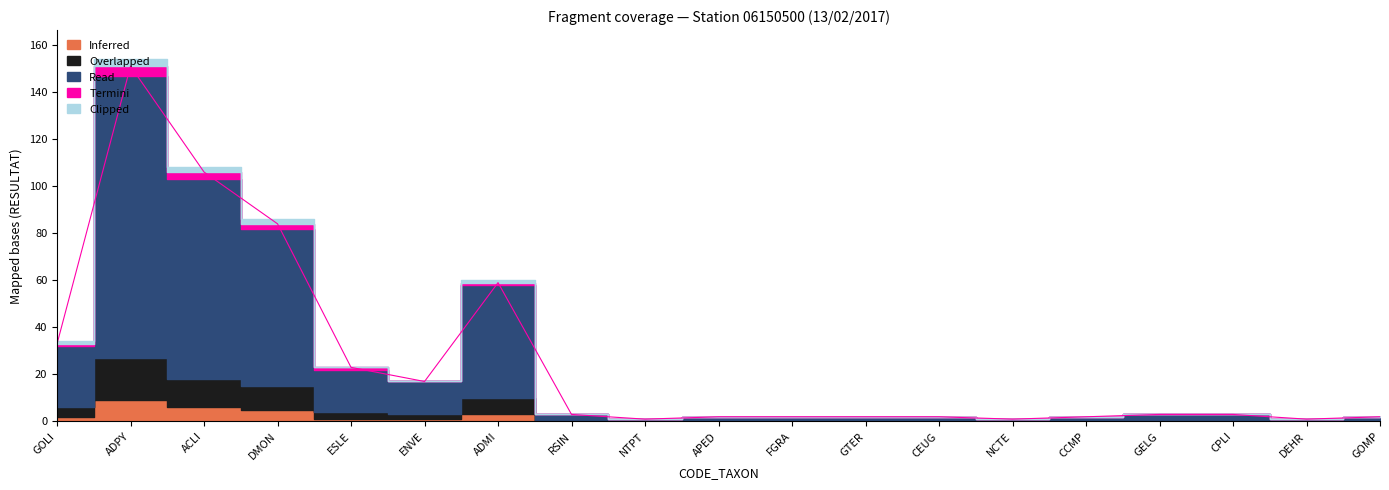

Which category has the lowest value in the Clipped series?

ESLE